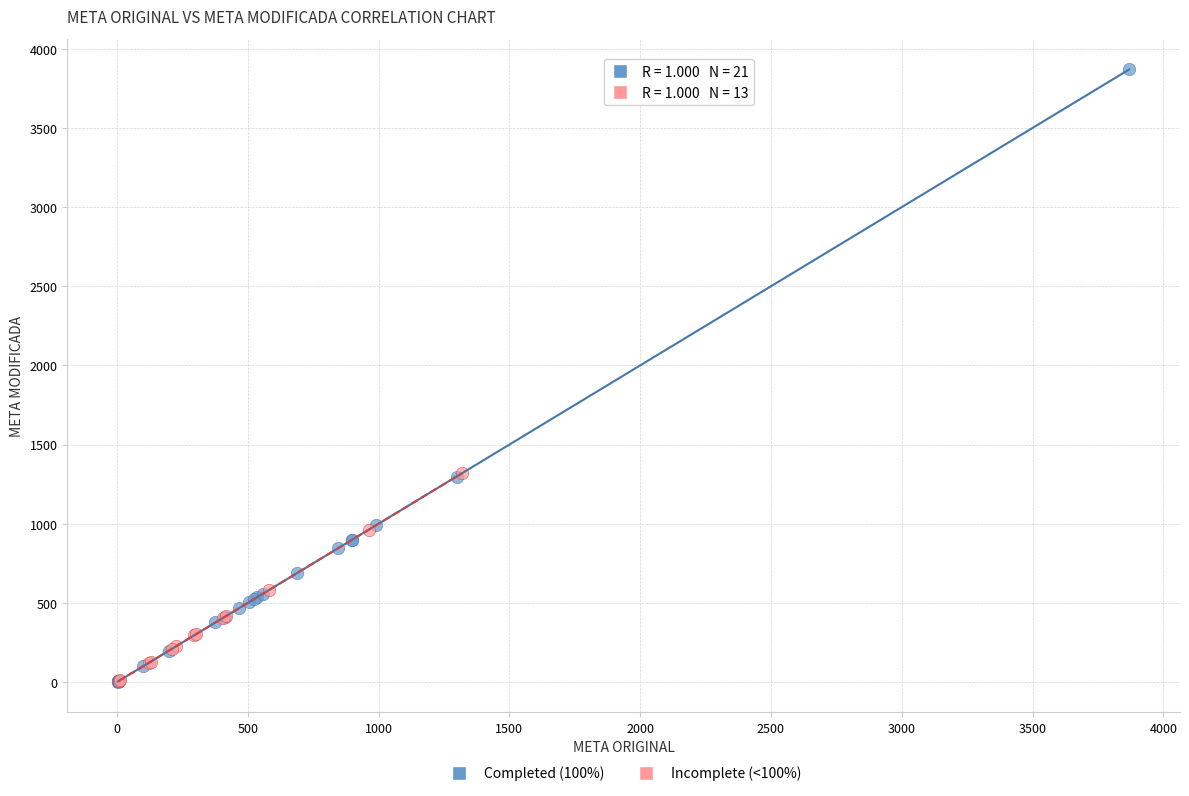

Which series has the largest Y range (max minus min)?

Completed (100%)